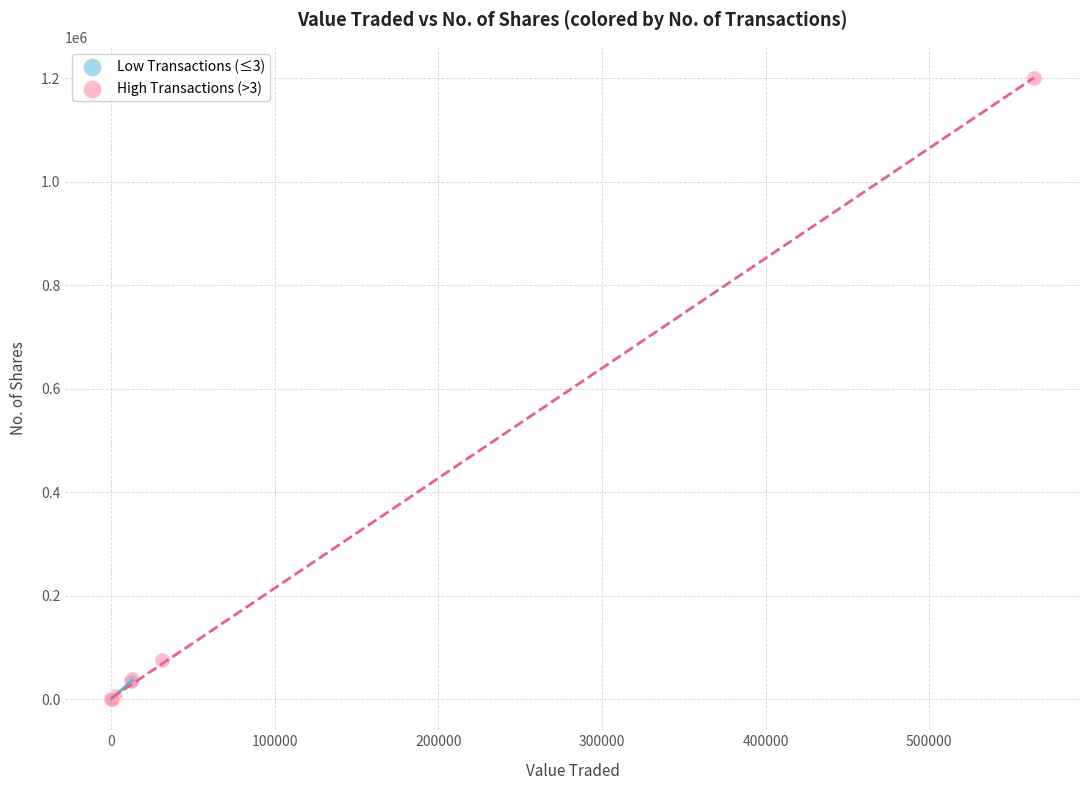

Which series contains the highest Y value?

High Transactions (>3)